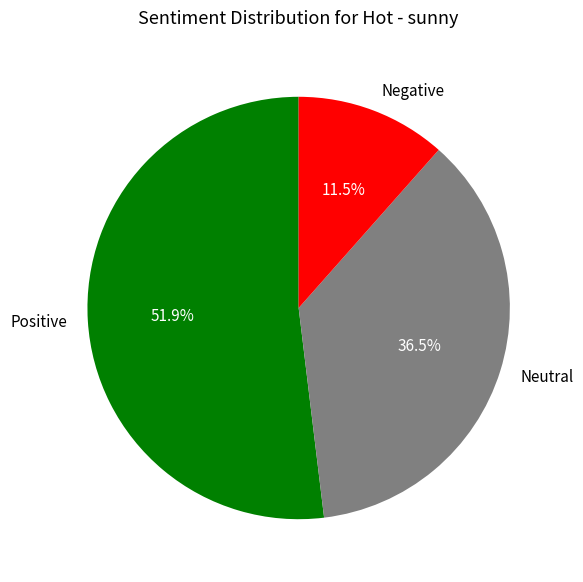

To the nearest percent, what is the difference between the largest and smallest slice percentages?

40%